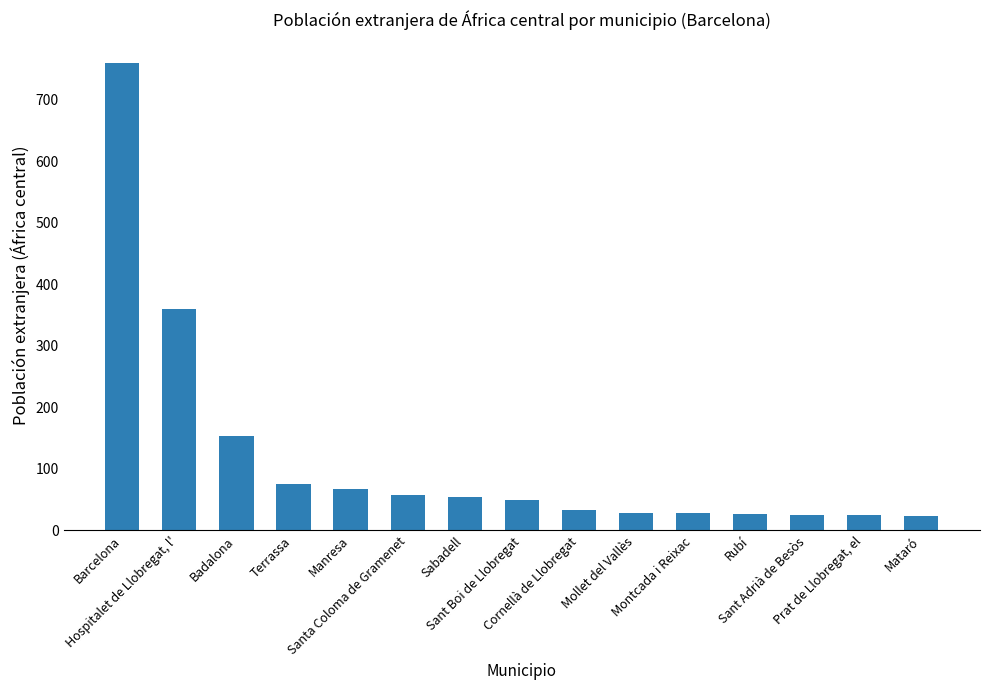

What is the greatest value displayed?

760